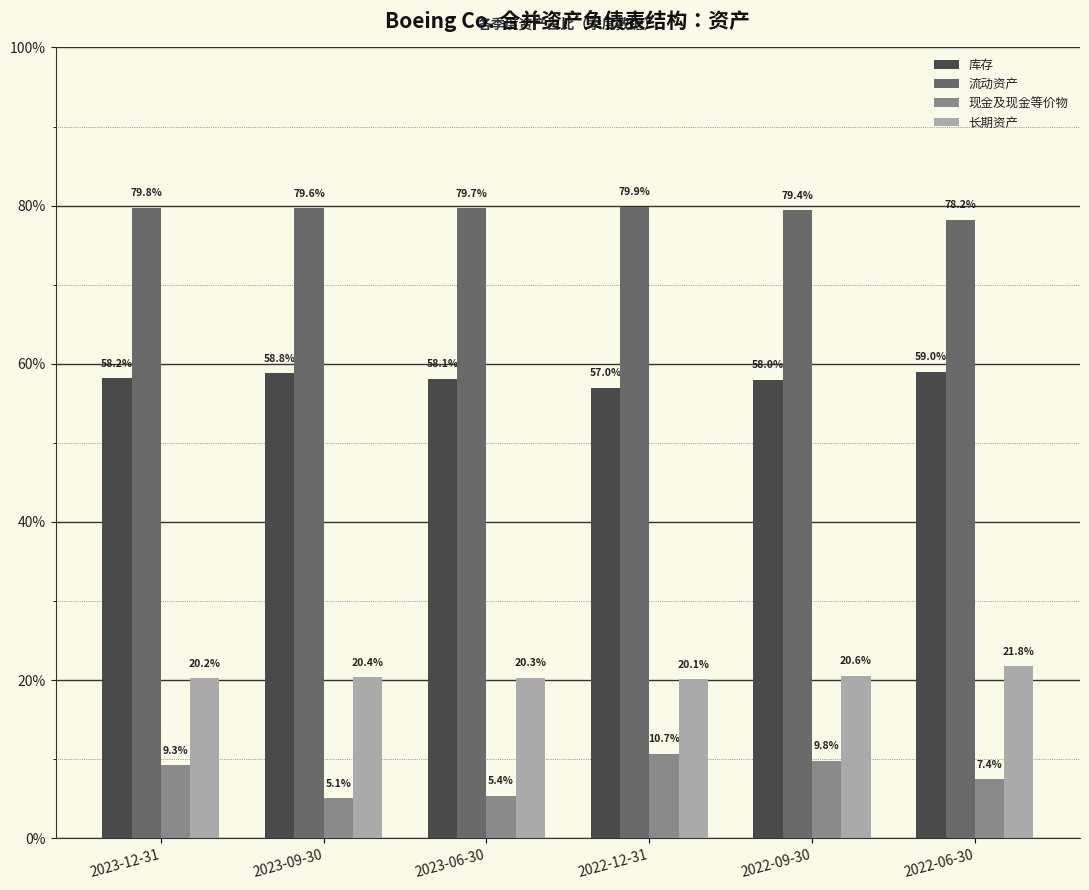

Which label corresponds to the largest value in the chart?

2022-12-31